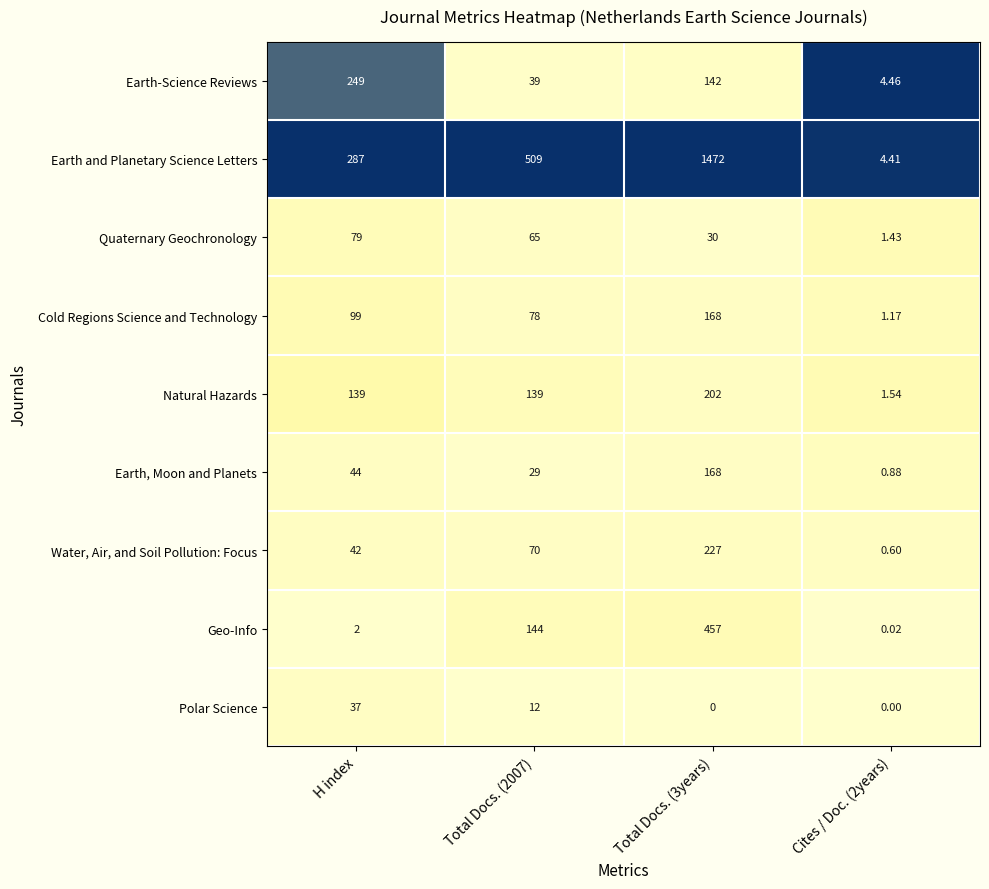

Rank the series at Total Docs. (2007) from highest to lowest value.

Earth and Planetary Science Letters, Geo-Info, Natural Hazards, Cold Regions Science and Technology, Water, Air, and Soil Pollution: Focus, Quaternary Geochronology, Earth-Science Reviews, Earth, Moon and Planets, Polar Science